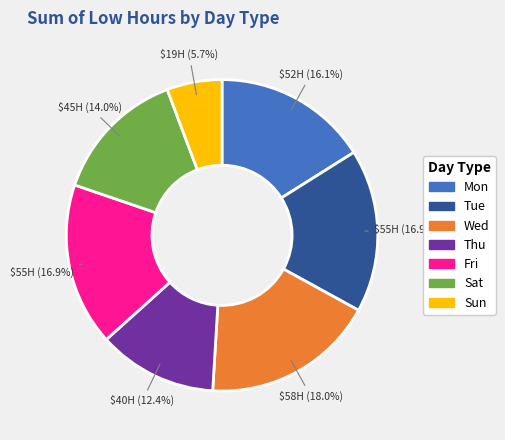

Count the number of slices in the pie.

7